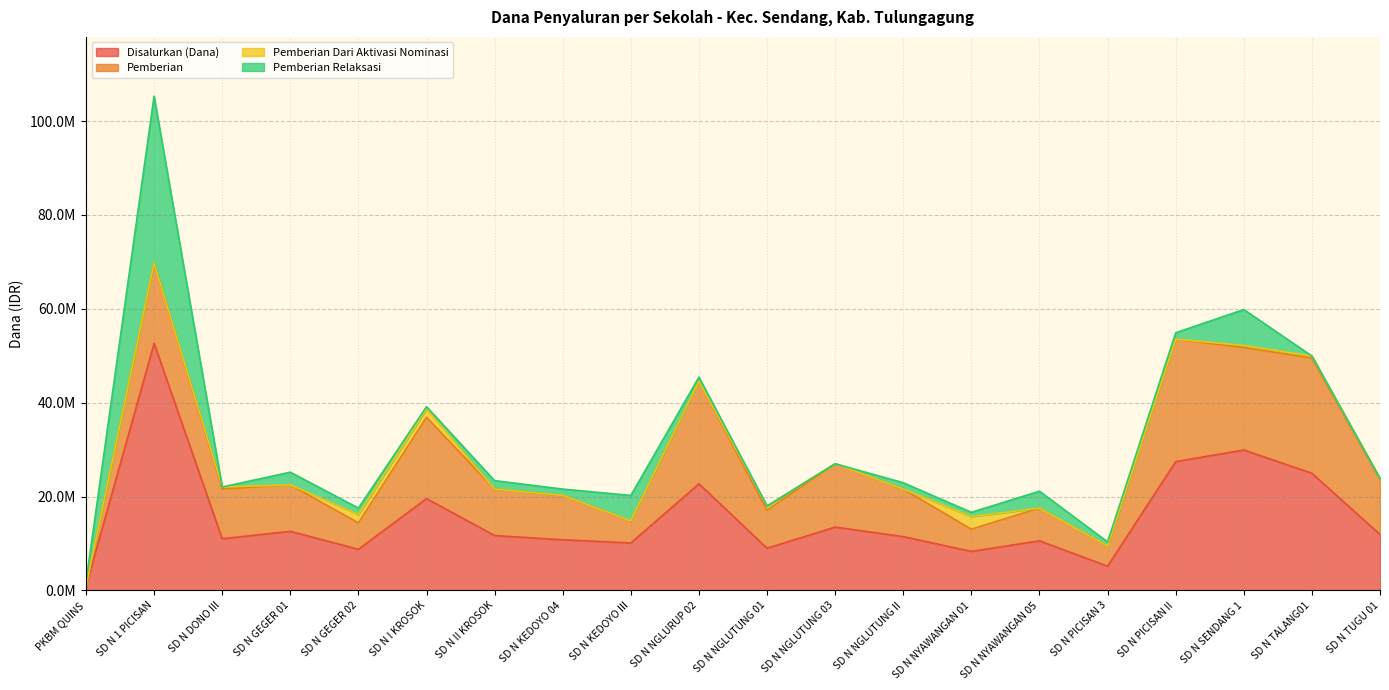

What is the maximum value shown in the chart?

52650000